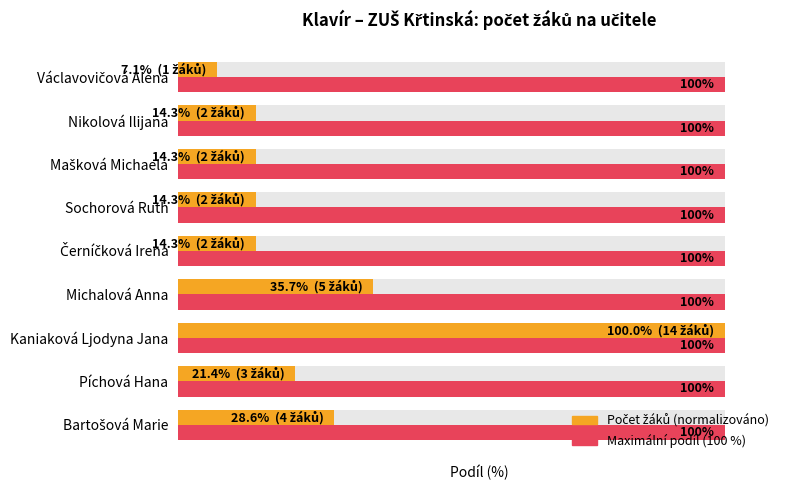

What is the value of the Počet žáků (norm.) bar at the 6th from the left?

14.3